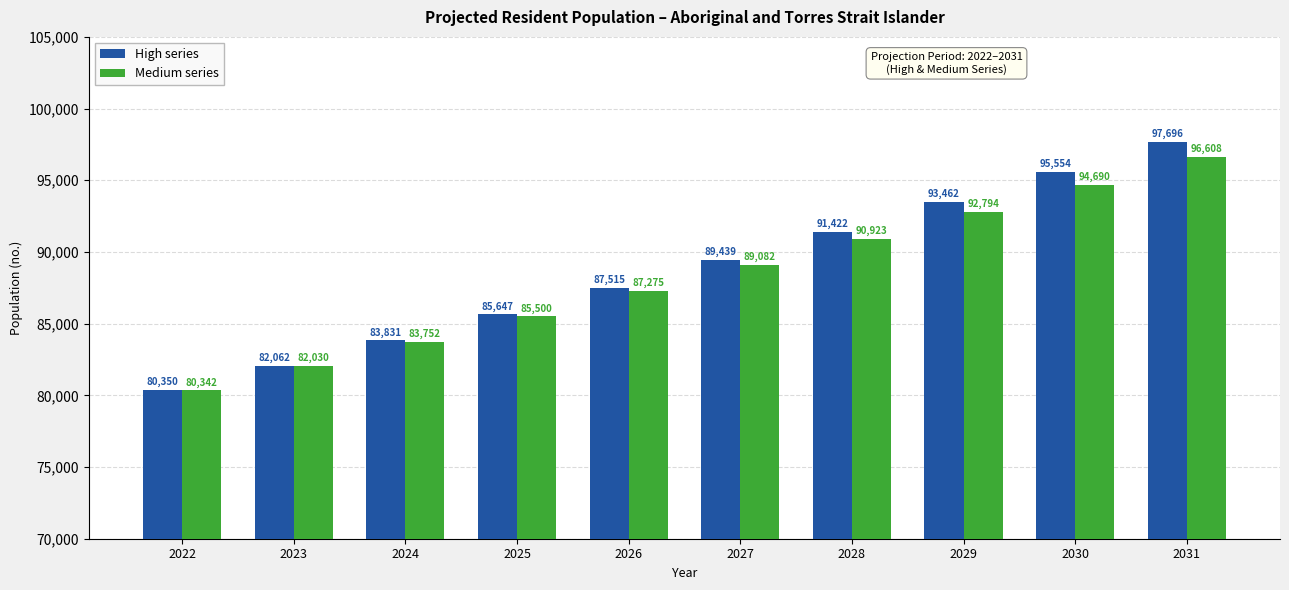

Is it true that High series equals 82062 at 2023?

True